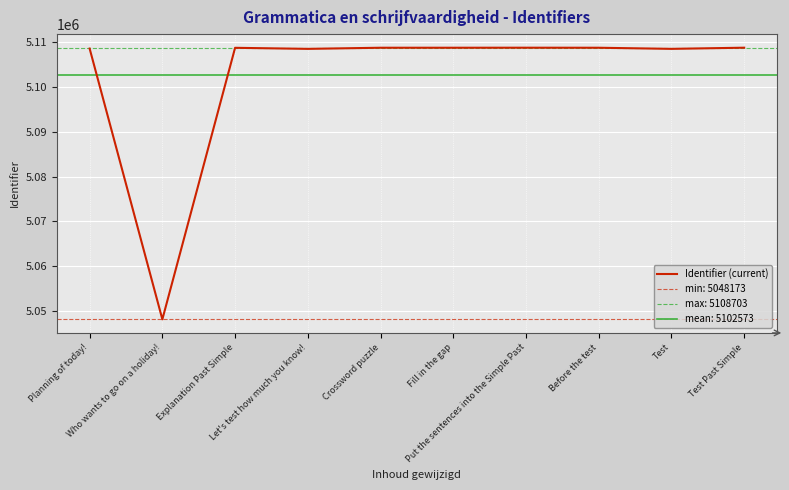

At which label does the data first exceed 5108692?

Crossword puzzle